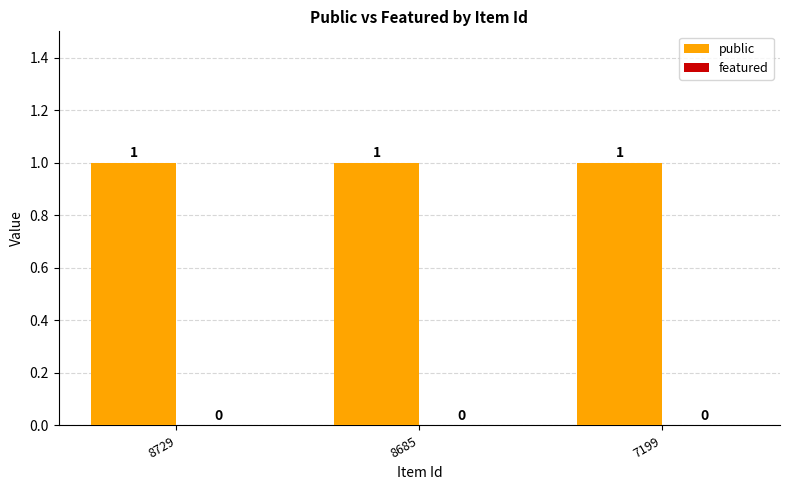

Which category has the lowest value across all series?

8729